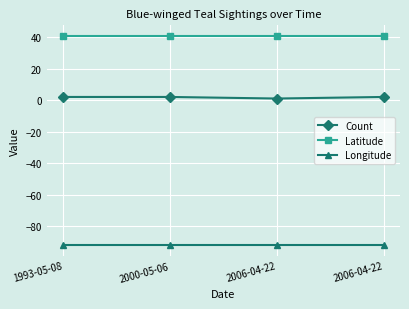

Count the number of categories in the chart.

4